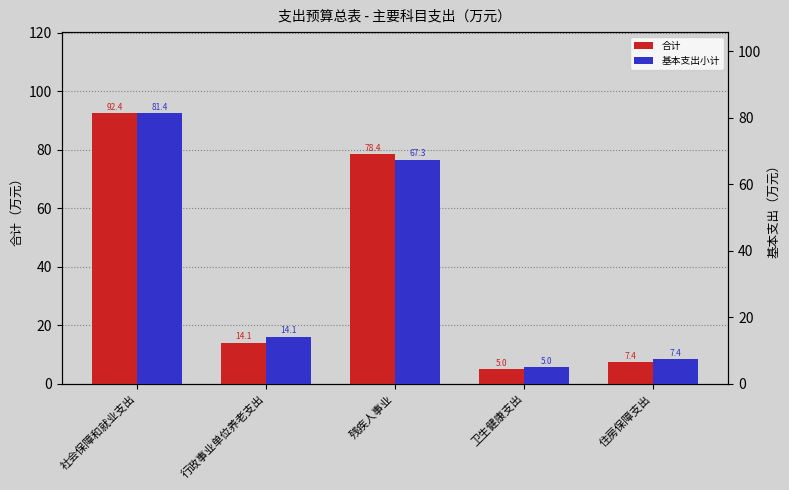

How many bars are there in total?

10